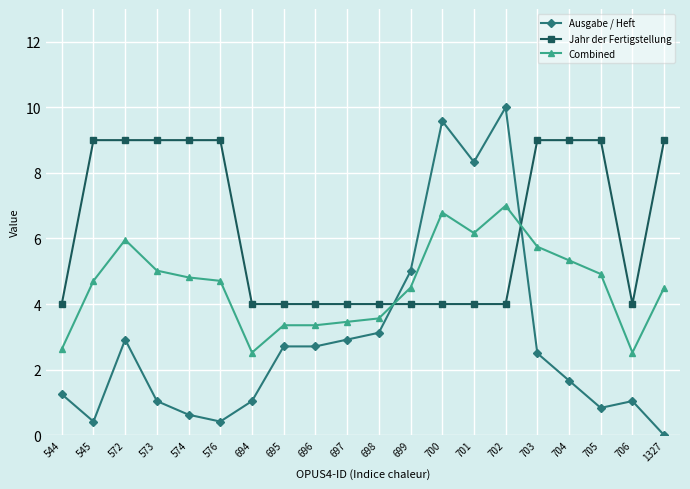

Which series has the largest total across all categories?

Jahr der Fertigstellung